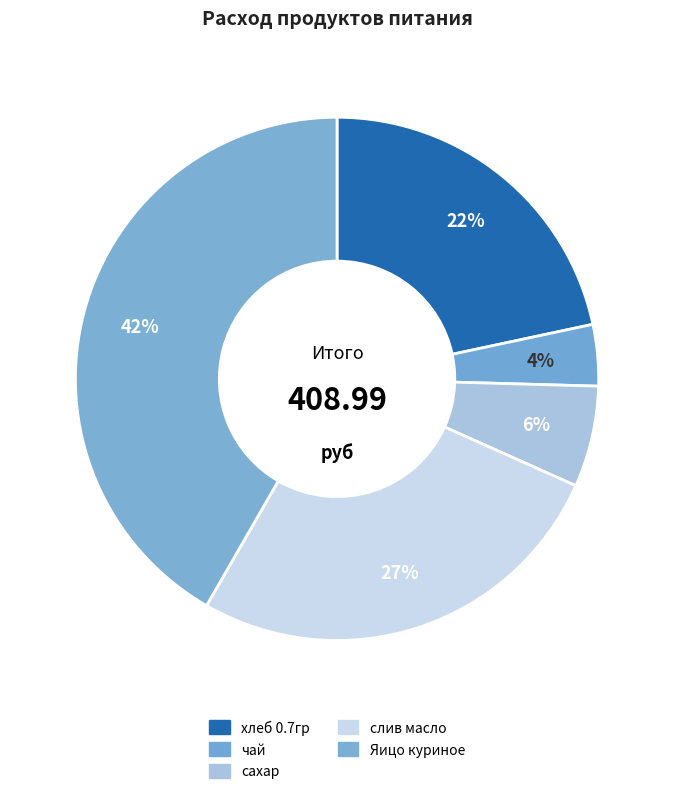

Combined, do Яицо куриное and сахар account for over 50%?

No